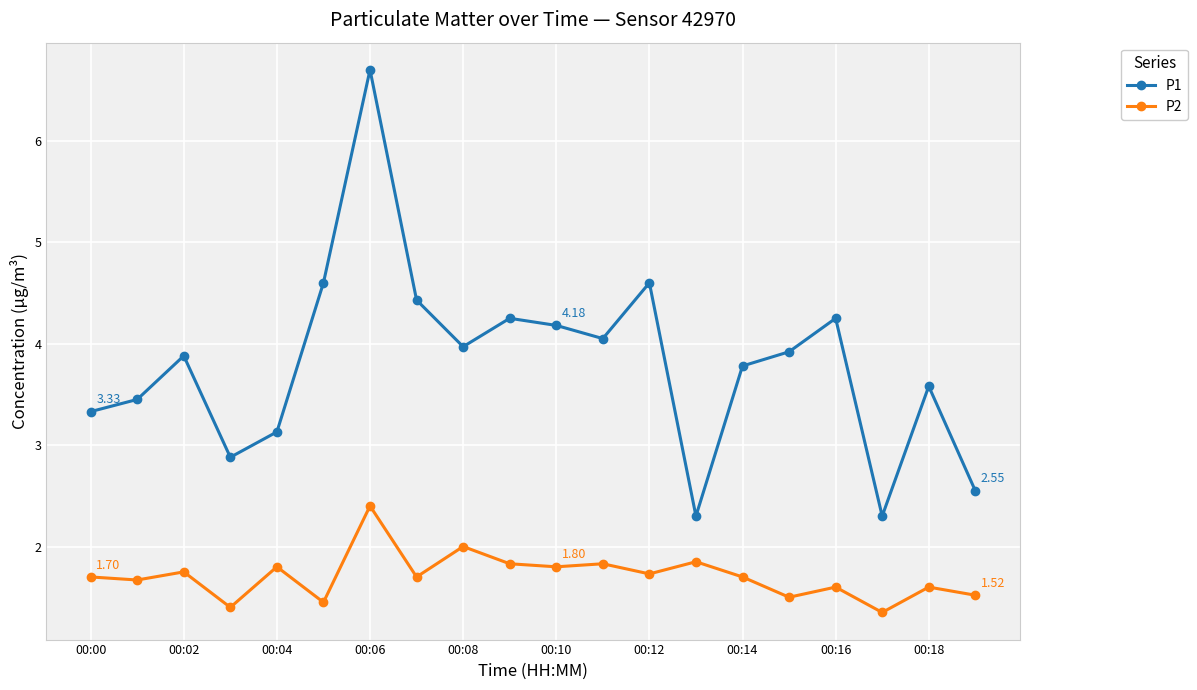

True or false: P1 and P2 cross at least once.

False